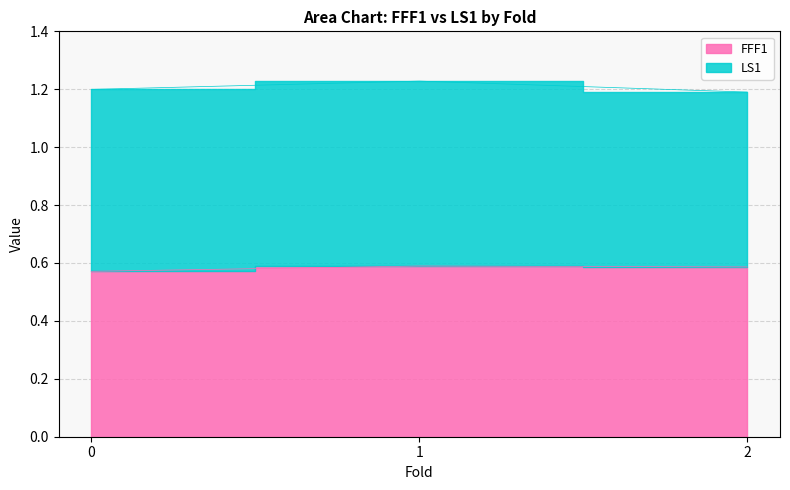

What is the smallest value displayed?

0.6